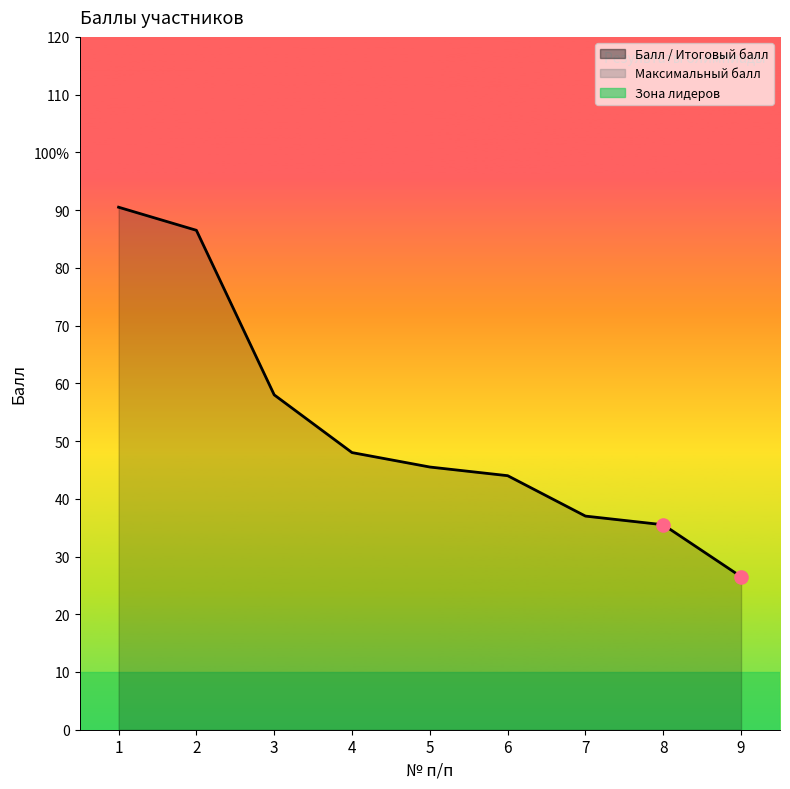

At which category is the sum across all series the highest?

1